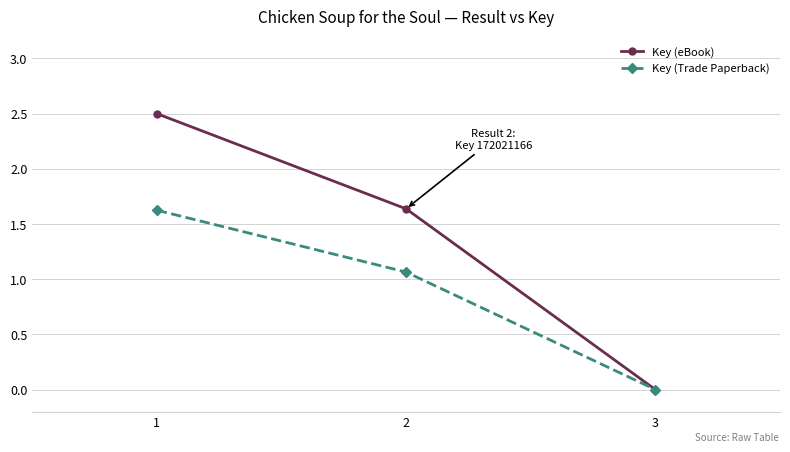

What is the sum of the Key (eBook) values at 1 and 2?

4.1